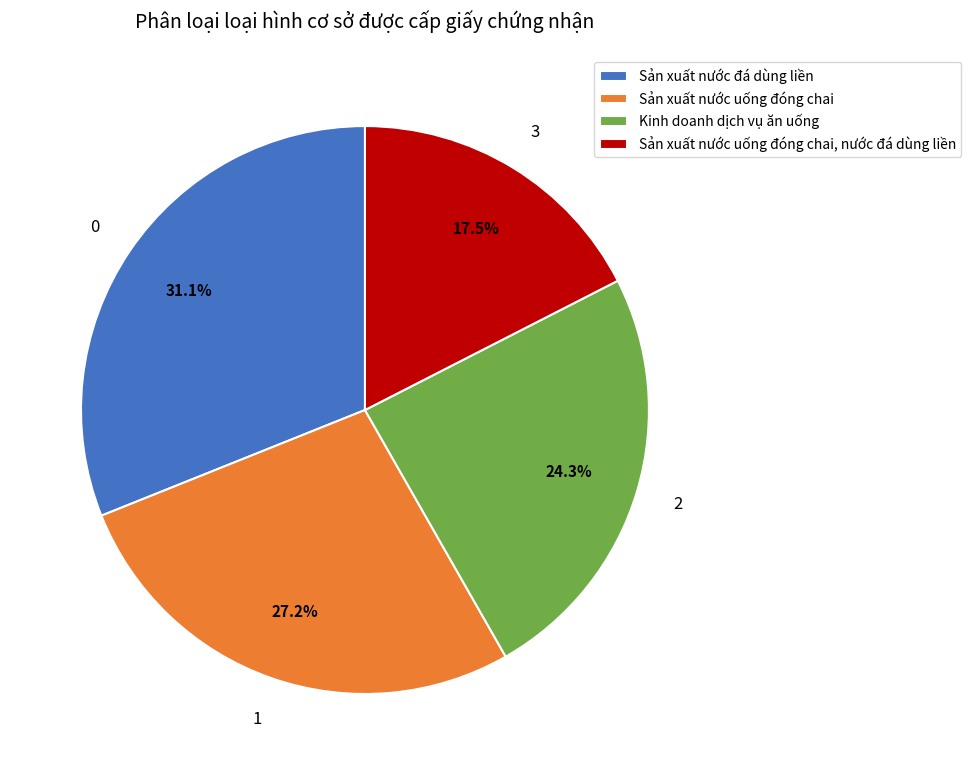

Rank the categories by value from highest to lowest.

Sản xuất nước đá dùng liền, Sản xuất nước uống đóng chai, Kinh doanh dịch vụ ăn uống, Sản xuất nước uống đóng chai, nước đá dùng liền